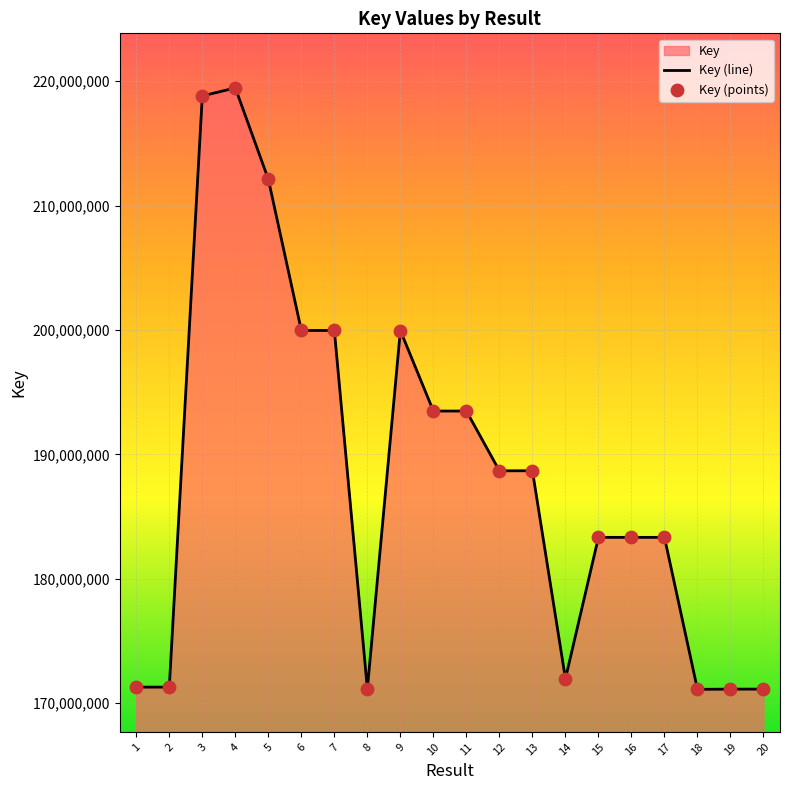

What is the ratio of the value at 7 to the value at 3?

0.9